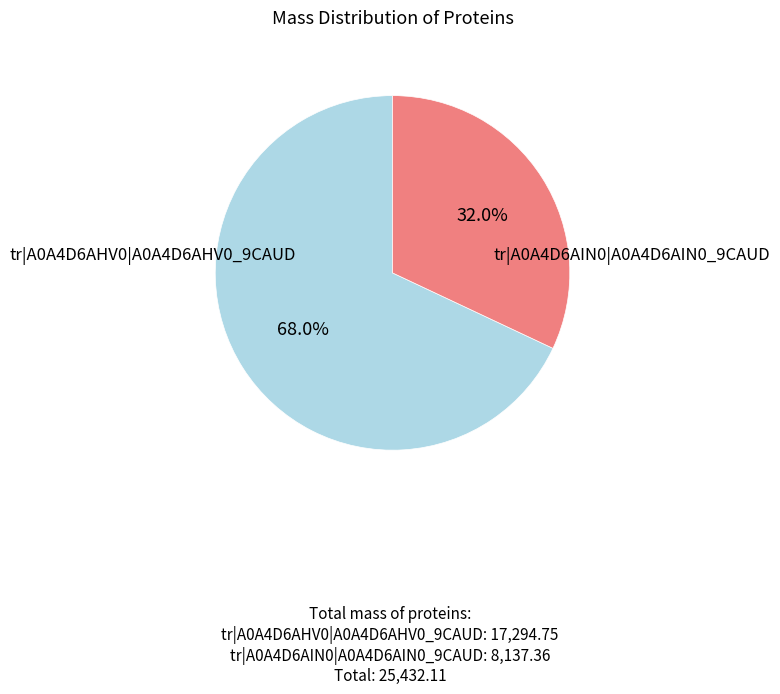

Is there a majority slice in this chart?

Yes